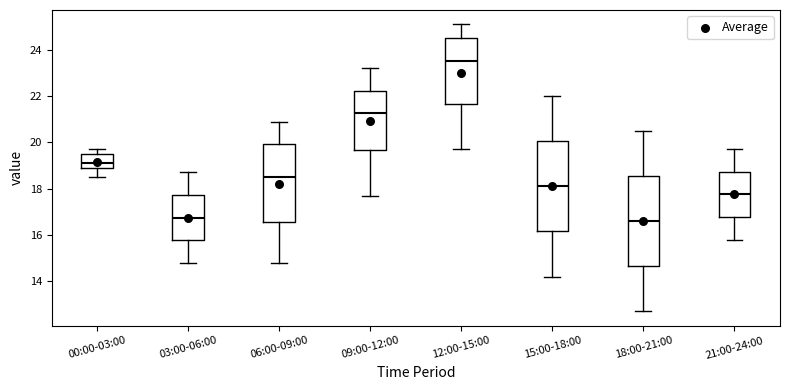

Which box's median line is the highest?

12:00-15:00